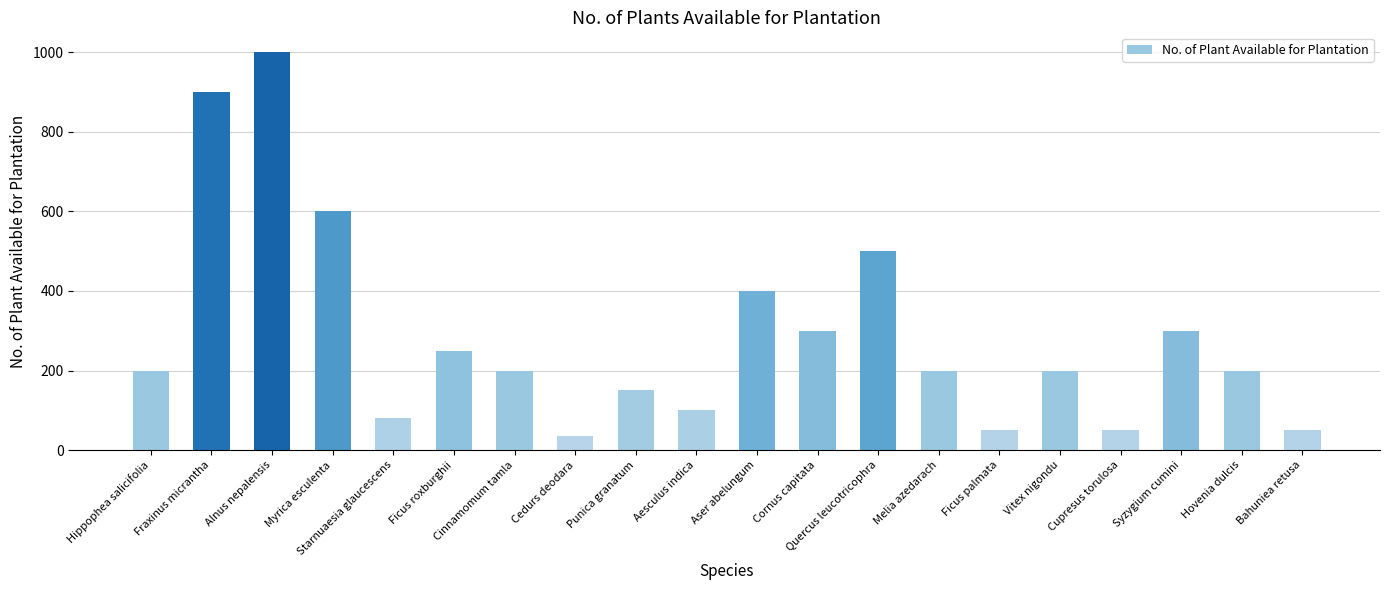

How many values are below 200?

7